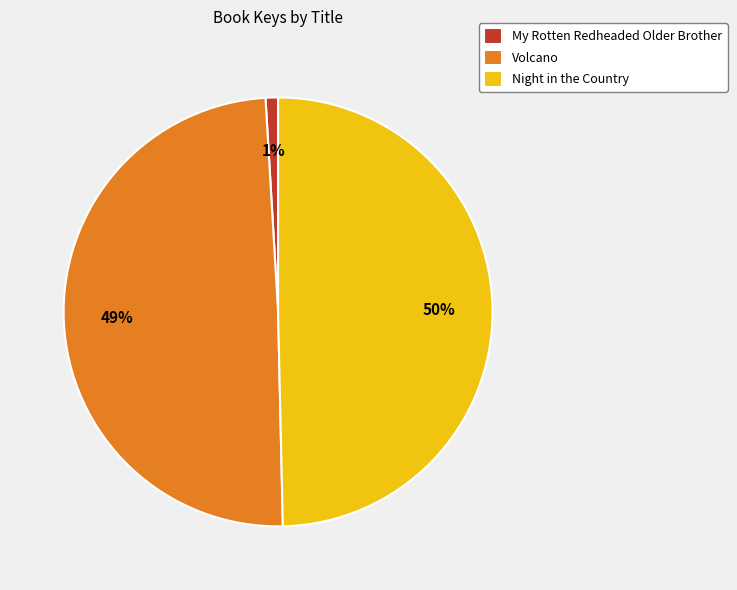

To the nearest percent, what is the combined percentage of Volcano and My Rotten Redheaded Older Brother?

50%